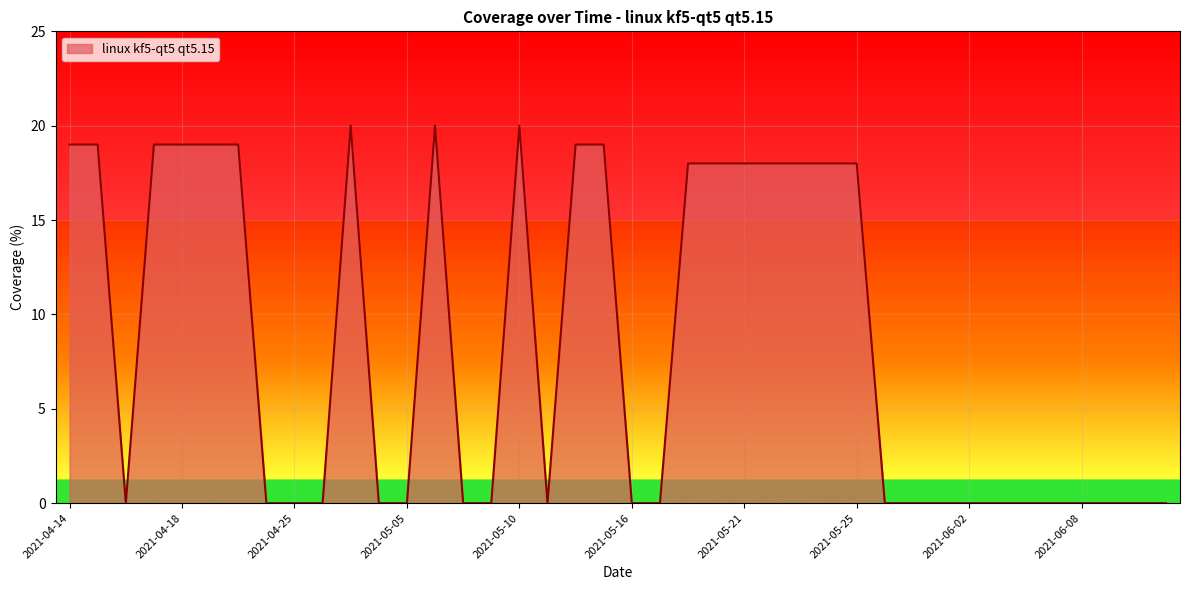

What is the maximum value shown in the chart?

20